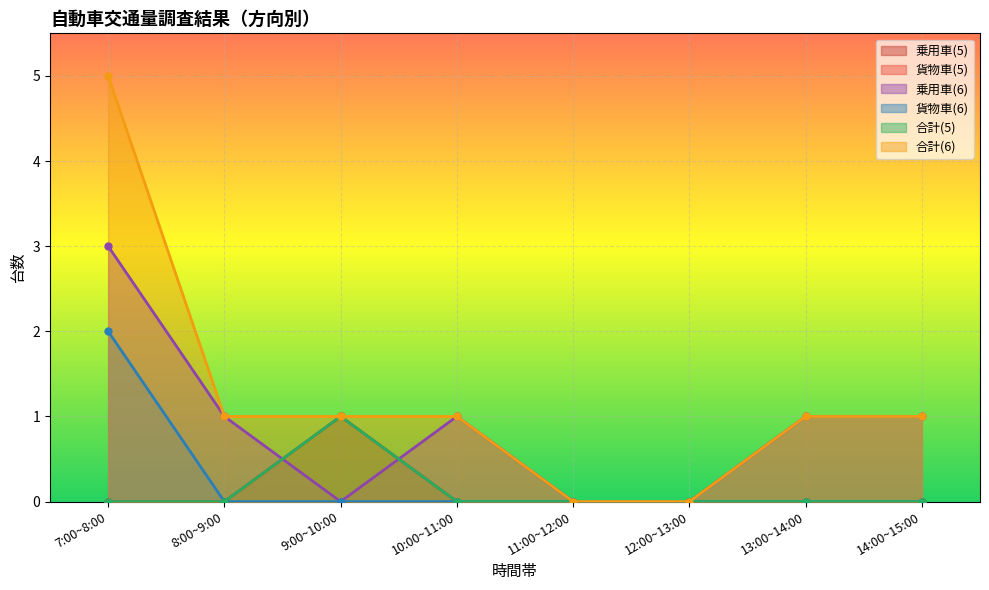

How many positive values does the 合計(5) series have?

1